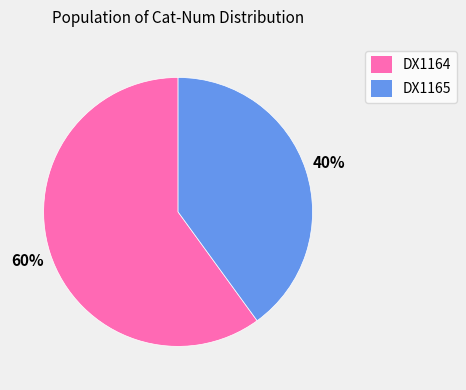

Combined, do DX1165 and DX1164 account for over 50%?

Yes